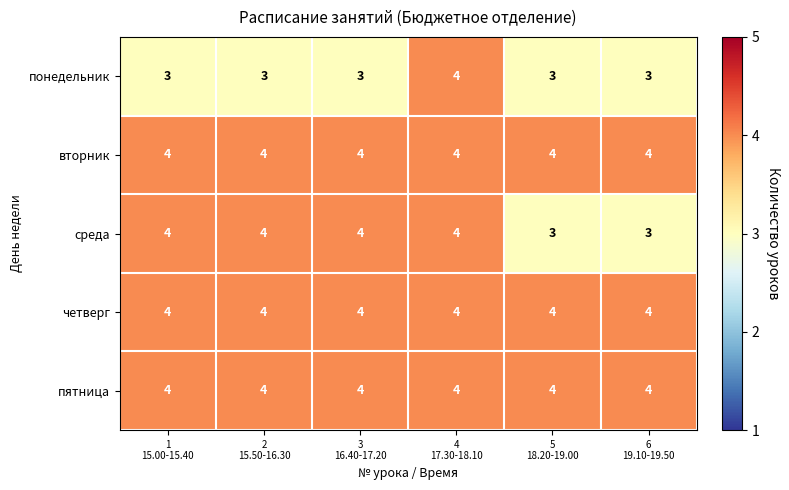

At how many categories does at least one series exceed 3?

6